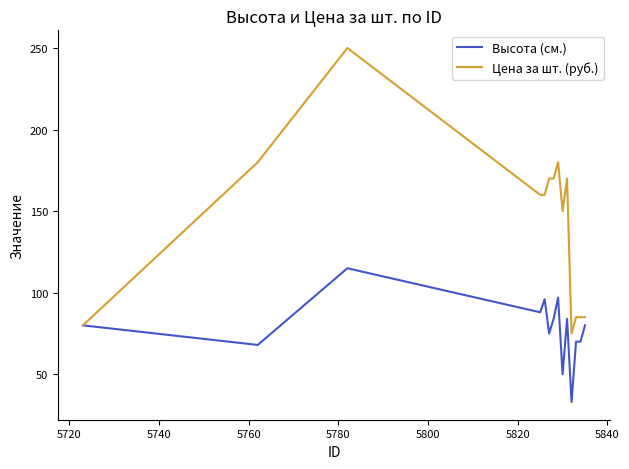

Which series has the largest total across all categories?

Цена за шт. (руб.)